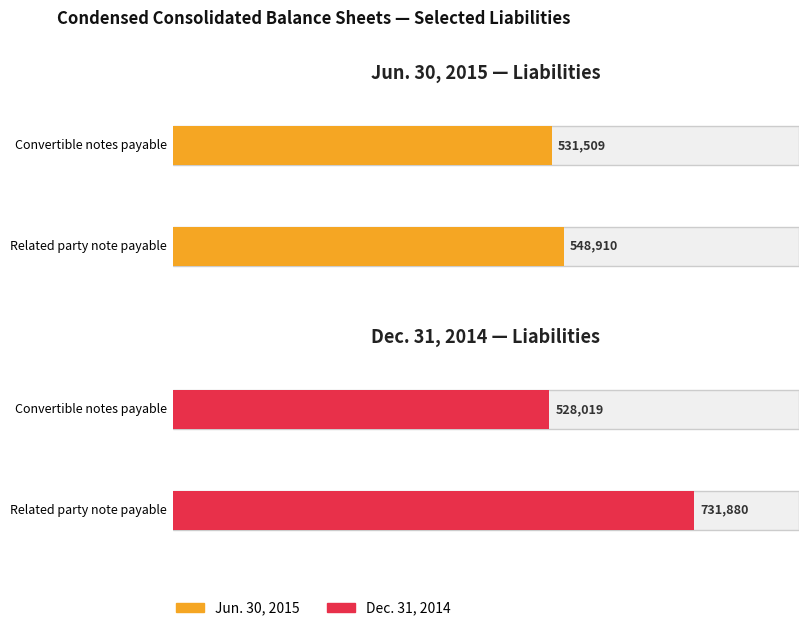

Reading right to left, list all the values displayed in this chart.

Jun. 30, 2015: Related party note payable, discount=548910	Convertible notes payable and accrued interest=531509
Dec. 31, 2014: Related party note payable, discount=731880	Convertible notes payable and accrued interest=528019